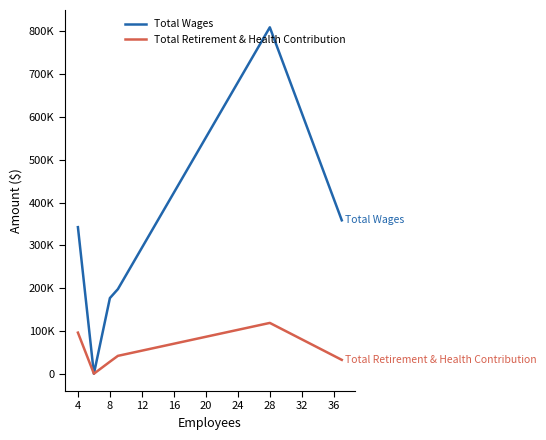

What are all the series names shown in the legend?

Total Wages, Total Retirement & Health Contribution